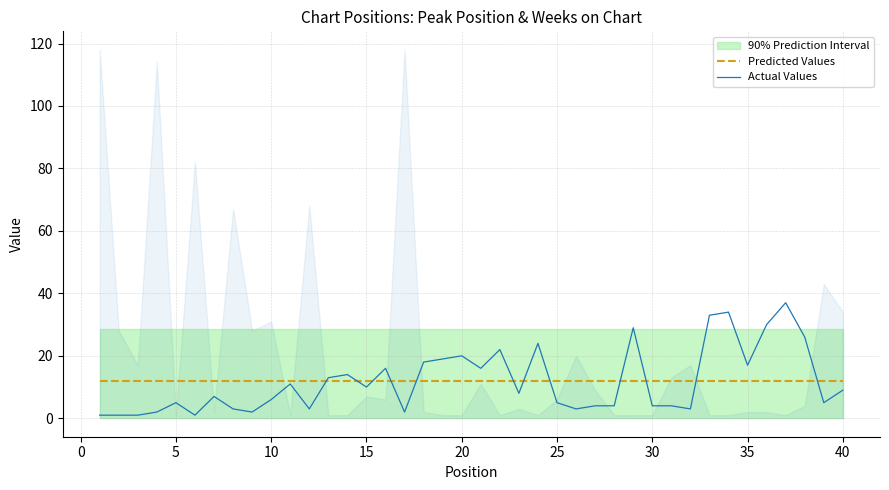

The Actual Values series shows 5.0 at 5. True or false?

True